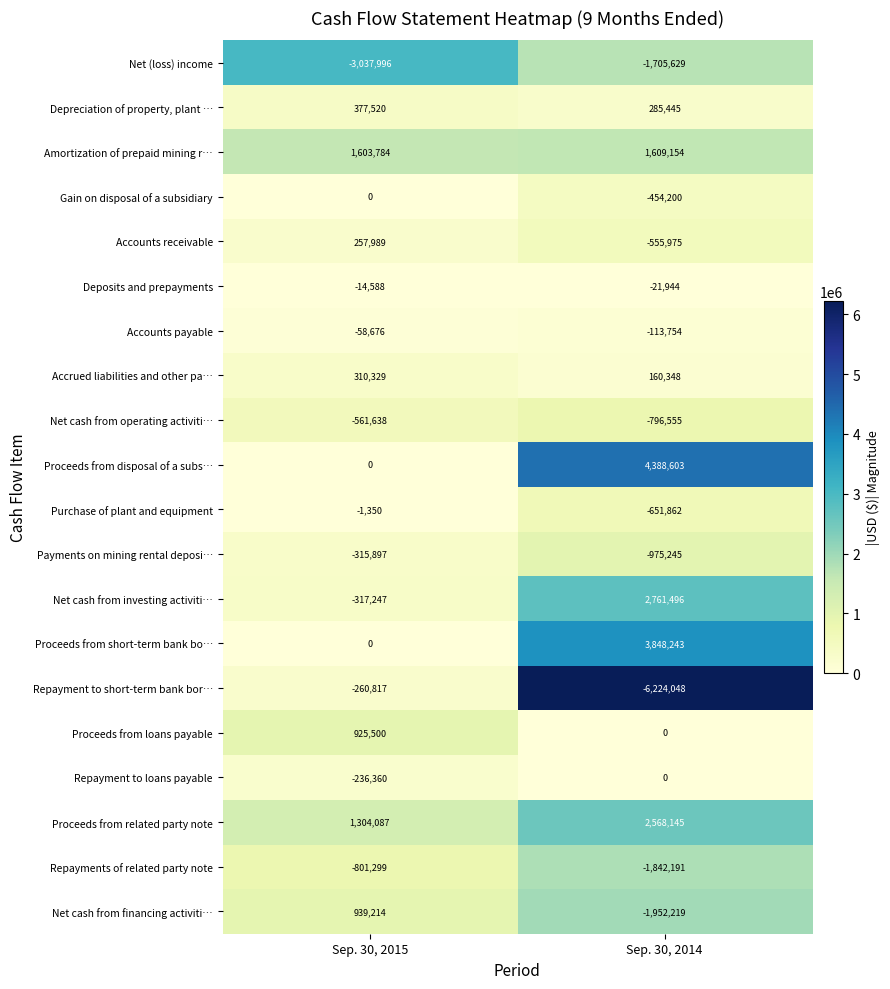

What is the difference between the highest and lowest values at Sep. 30, 2014?

10612651